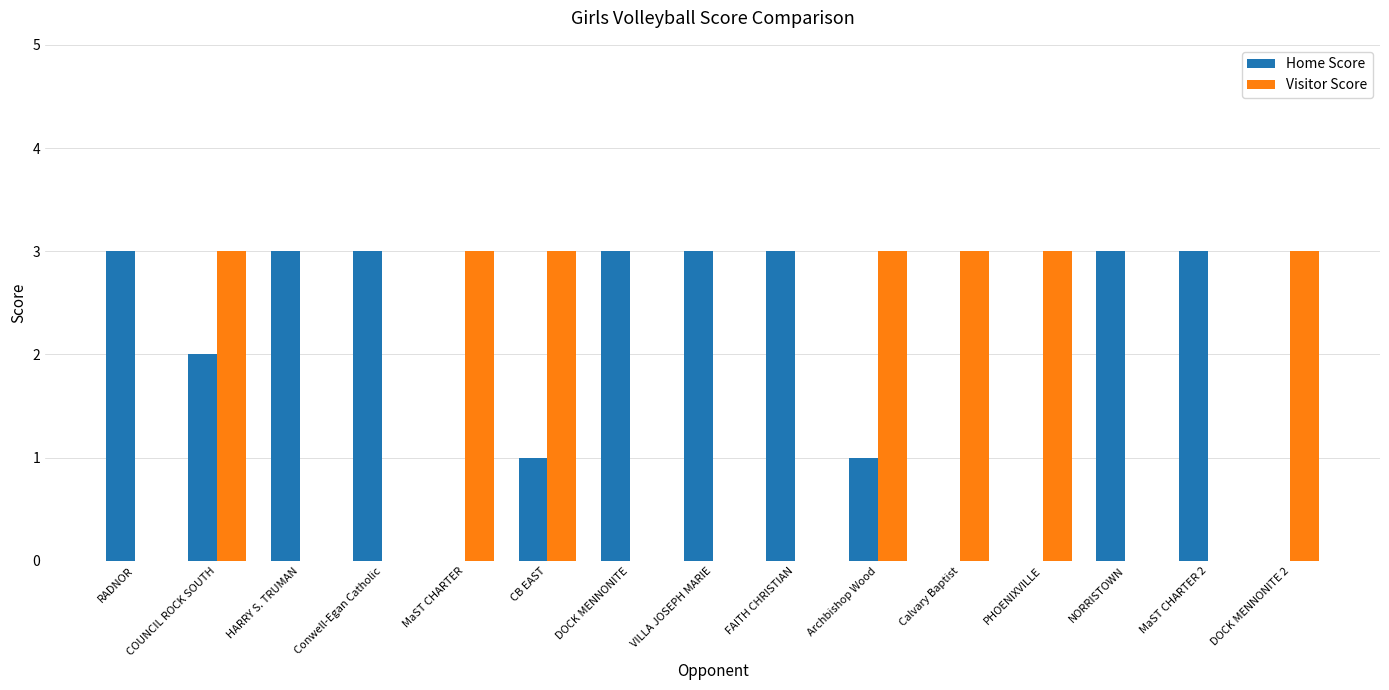

Which series has the largest total across all categories?

Home Score